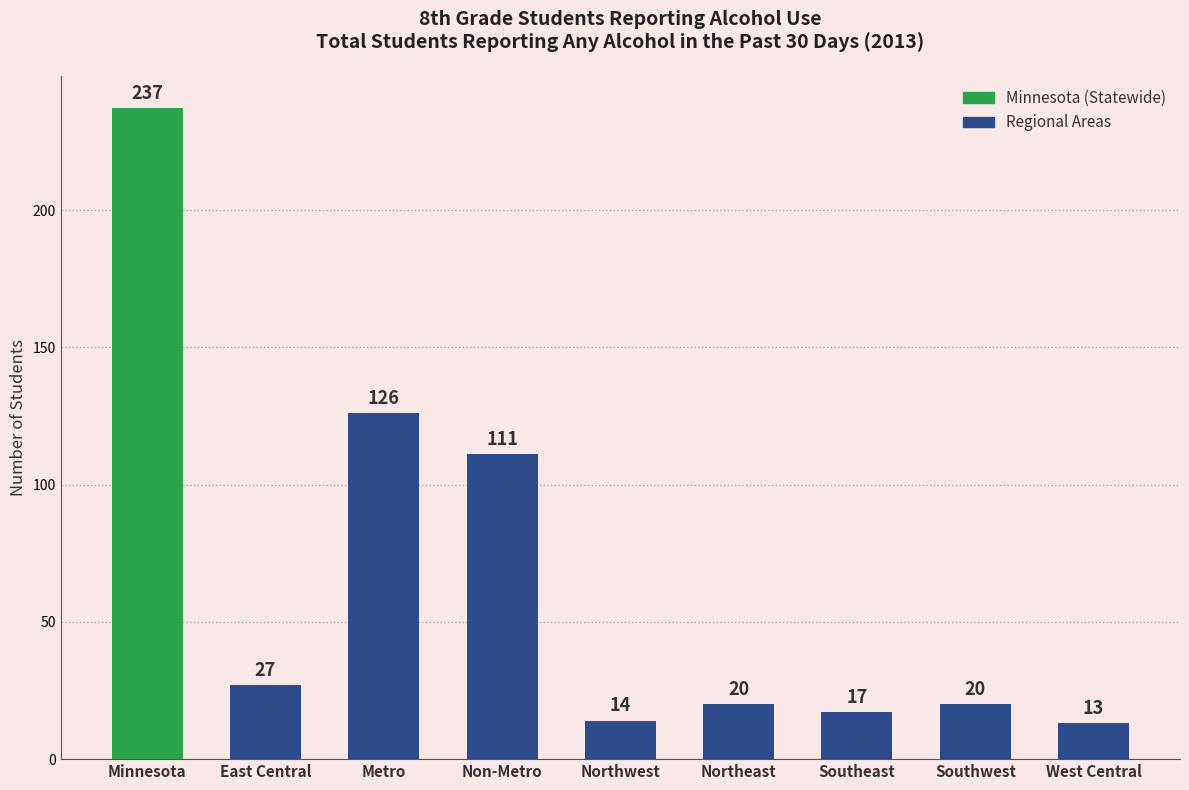

What is the label of the 4th bar from the right?

Northeast